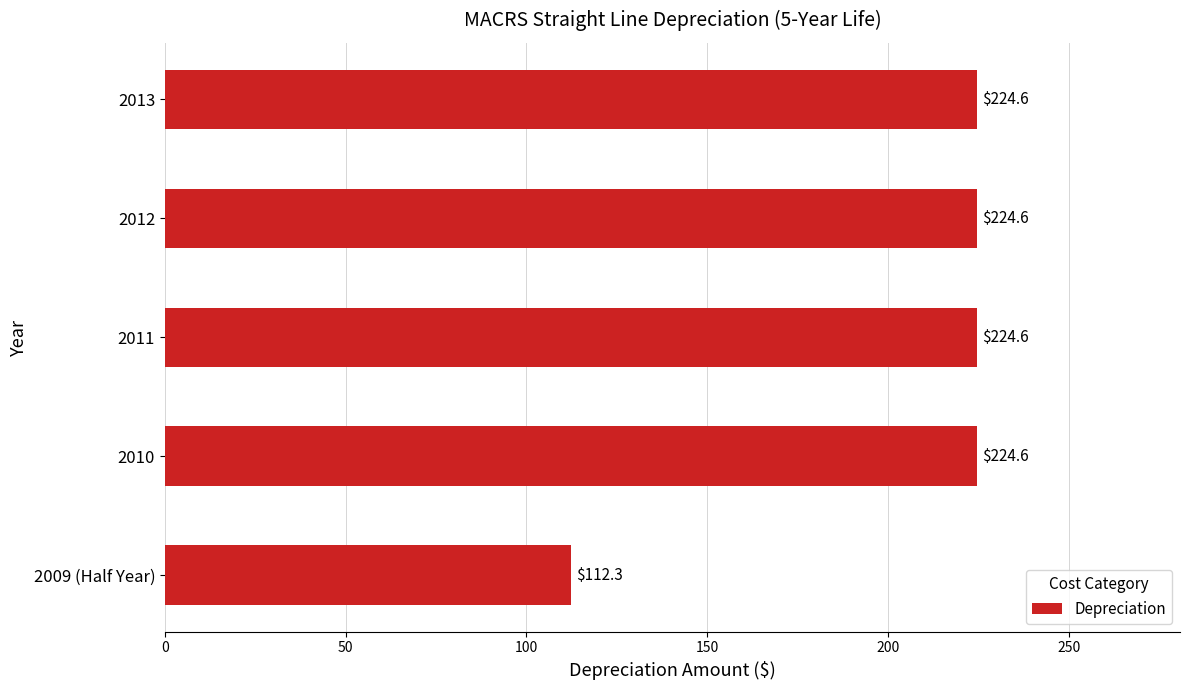

Which has a higher value, 2009 (Half Year) or 2012?

2012